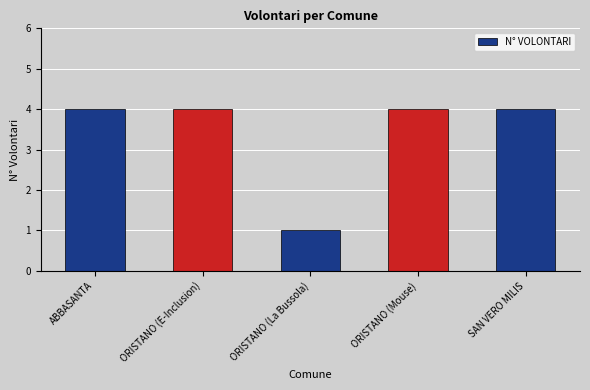

Reading left to right, list all the values displayed in this chart.

ABBASANTA=4	ORISTANO (E-Inclusion)=4	ORISTANO (La Bussola)=1	ORISTANO (Mouse)=4	SAN VERO MILIS=4